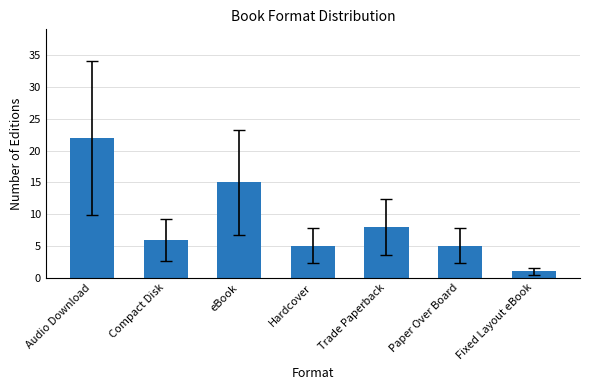

The chart shows a value of 5 at Paper Over Board. True or false?

True